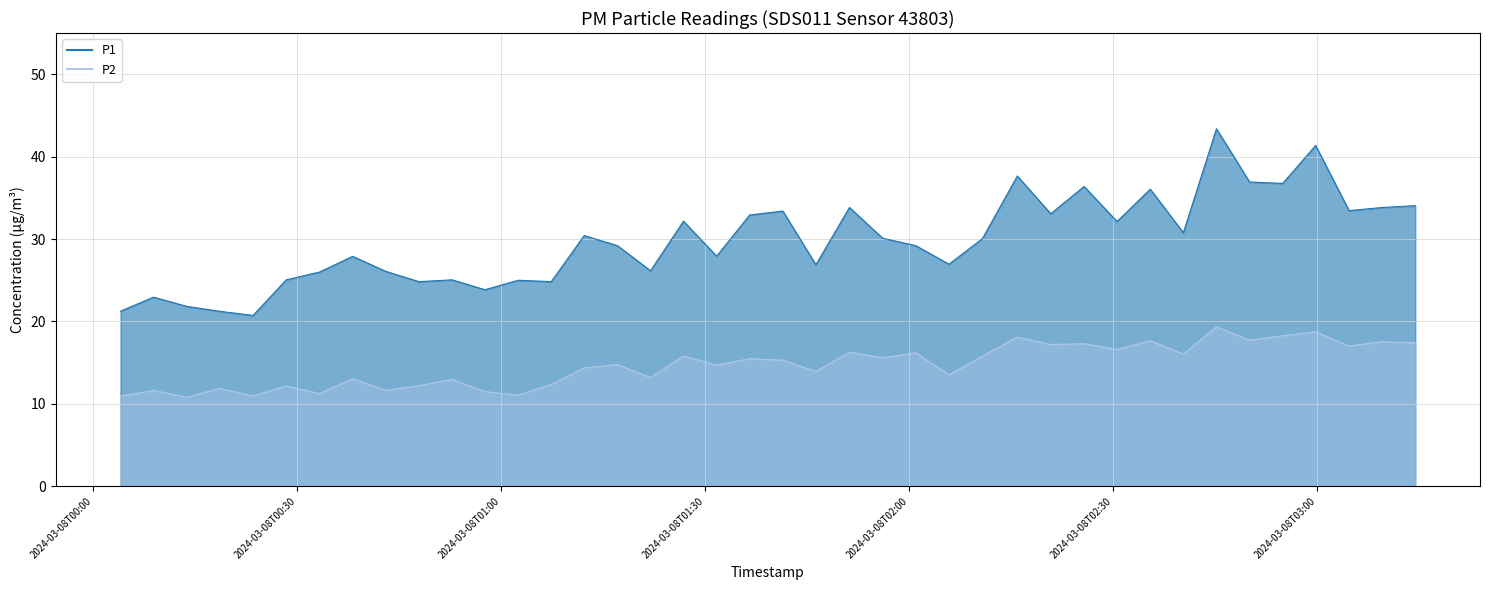

Which category has the lowest value in the P2 series?

2024-03-08T00:13:47